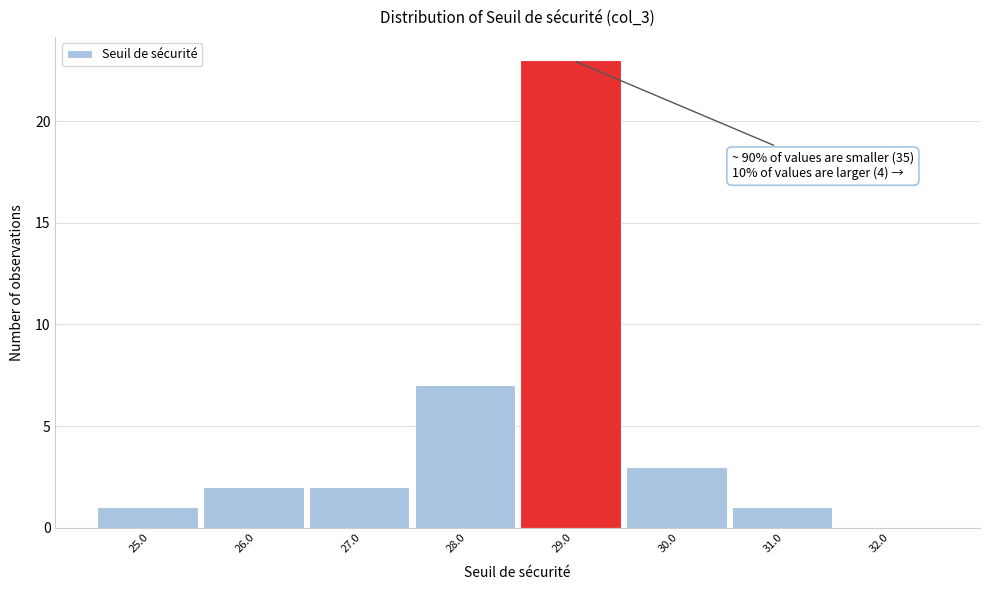

Reading left to right, list all the values displayed in this chart.

25.0=1	26.0=2	27.0=2	28.0=7	29.0=23	30.0=3	31.0=1	32.0=0